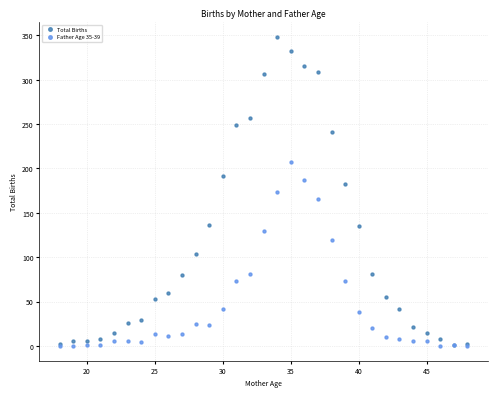

What are all the series names shown in the legend?

Total Births, Father Age 35-39